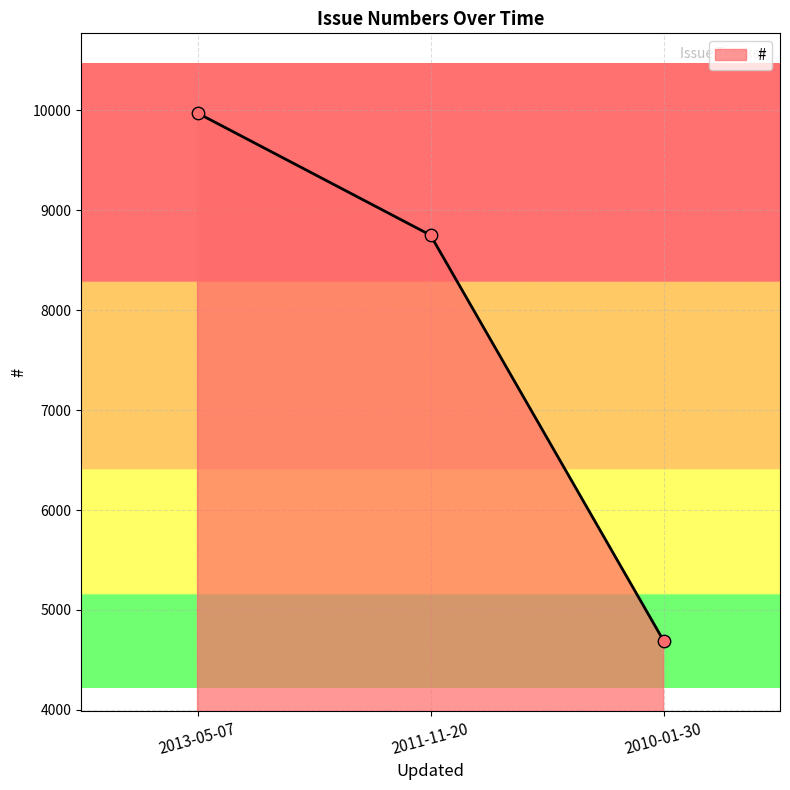

Approximately how many times larger is the value at 2011-11-20 compared to 2013-05-07?

0.9